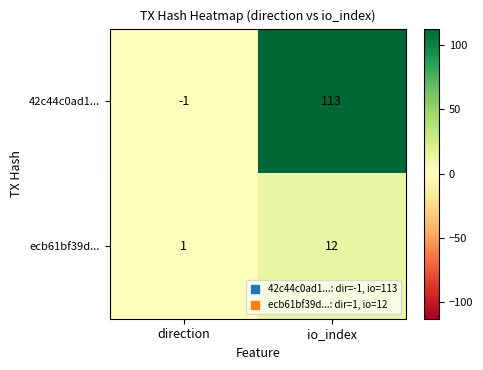

What is the difference between the ecb61bf39d... values at direction and io_index?

11